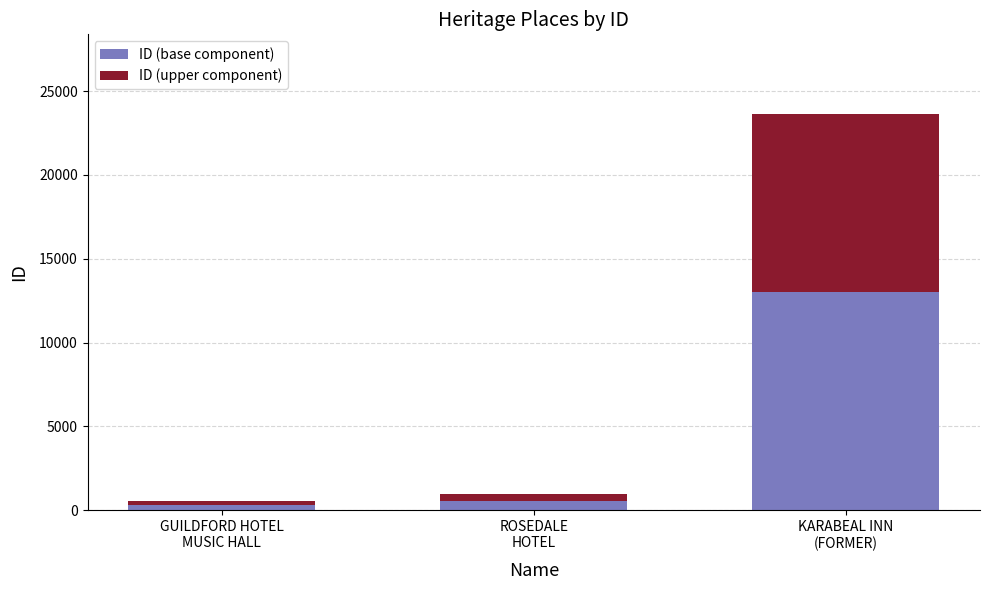

What is the sum of all ID (base component) values?

13865